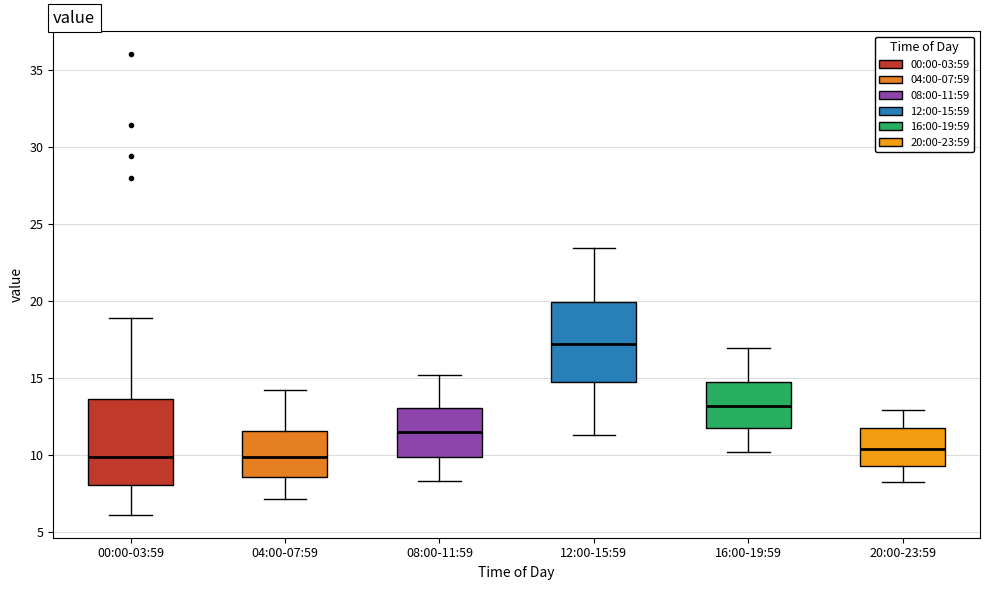

Reading left to right, transcribe this box plot: for each box, give where its median line is, the range the box spans, and where its two whiskers end, as read against the y-axis. The values are not printed on the chart, so give them approximately, as read against the axis.

00:00-03:59: median 10.0, box 8.0 to 13.5, whiskers 6.0 to 19.0
04:00-07:59: median 10.0, box 8.5 to 11.5, whiskers 7.0 to 14.0
08:00-11:59: median 11.5, box 10.0 to 13.0, whiskers 8.5 to 15.0
12:00-15:59: median 17.0, box 14.5 to 20.0, whiskers 11.5 to 23.5
16:00-19:59: median 13.0, box 12.0 to 14.5, whiskers 10.0 to 17.0
20:00-23:59: median 10.5, box 9.5 to 11.5, whiskers 8.0 to 13.0